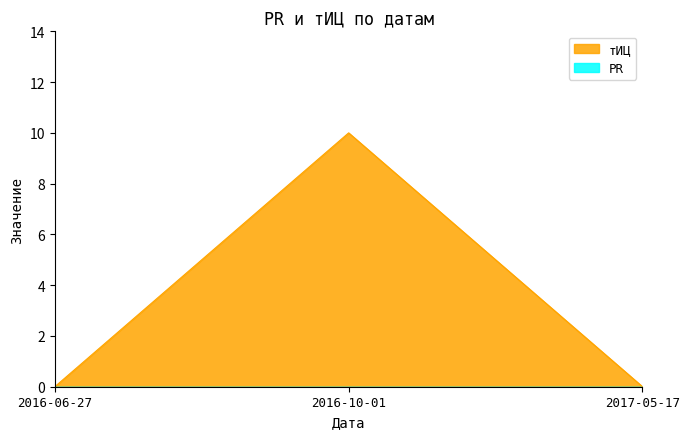

The chart shows a value of 5 at 2016-10-01. True or false?

False